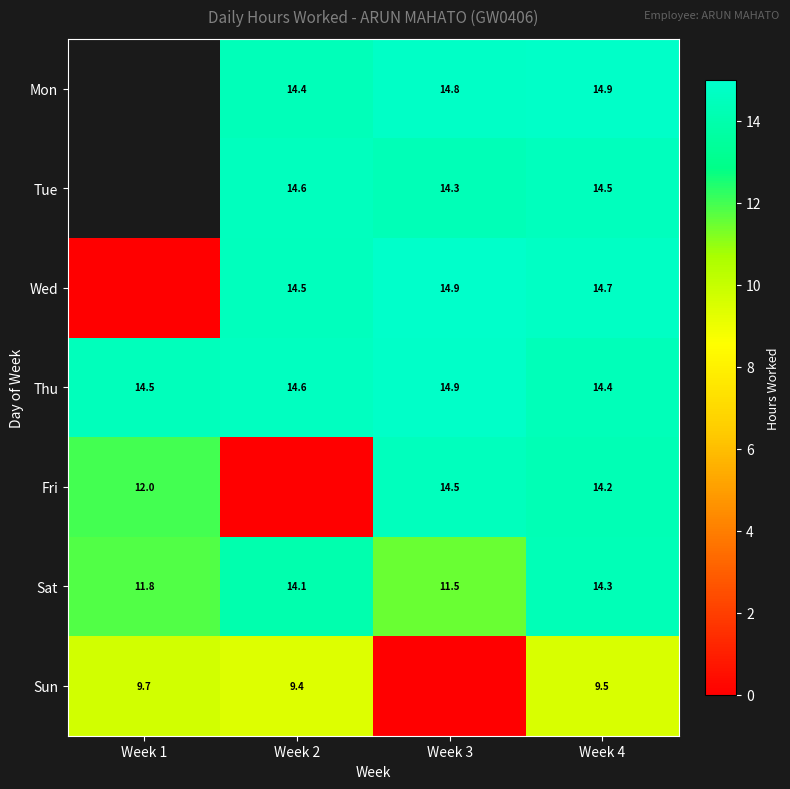

Is it true that Wed equals 24.8 at Week 2?

False